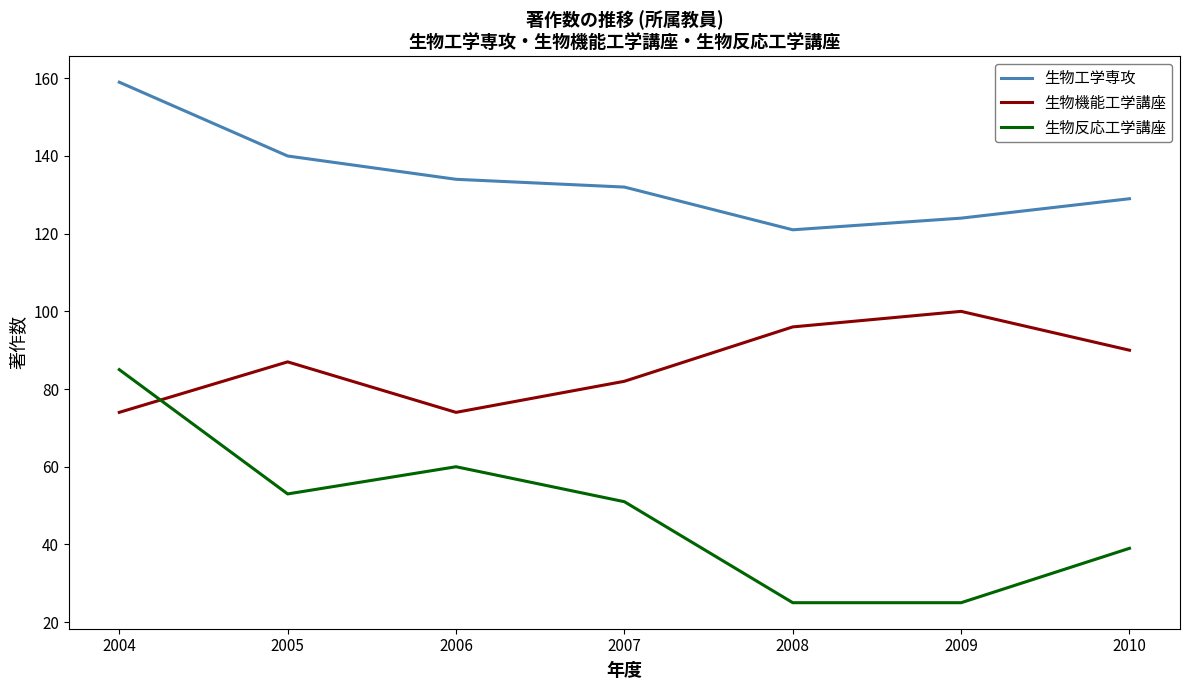

Where is the first local minimum for 生物反応工学講座?

2005